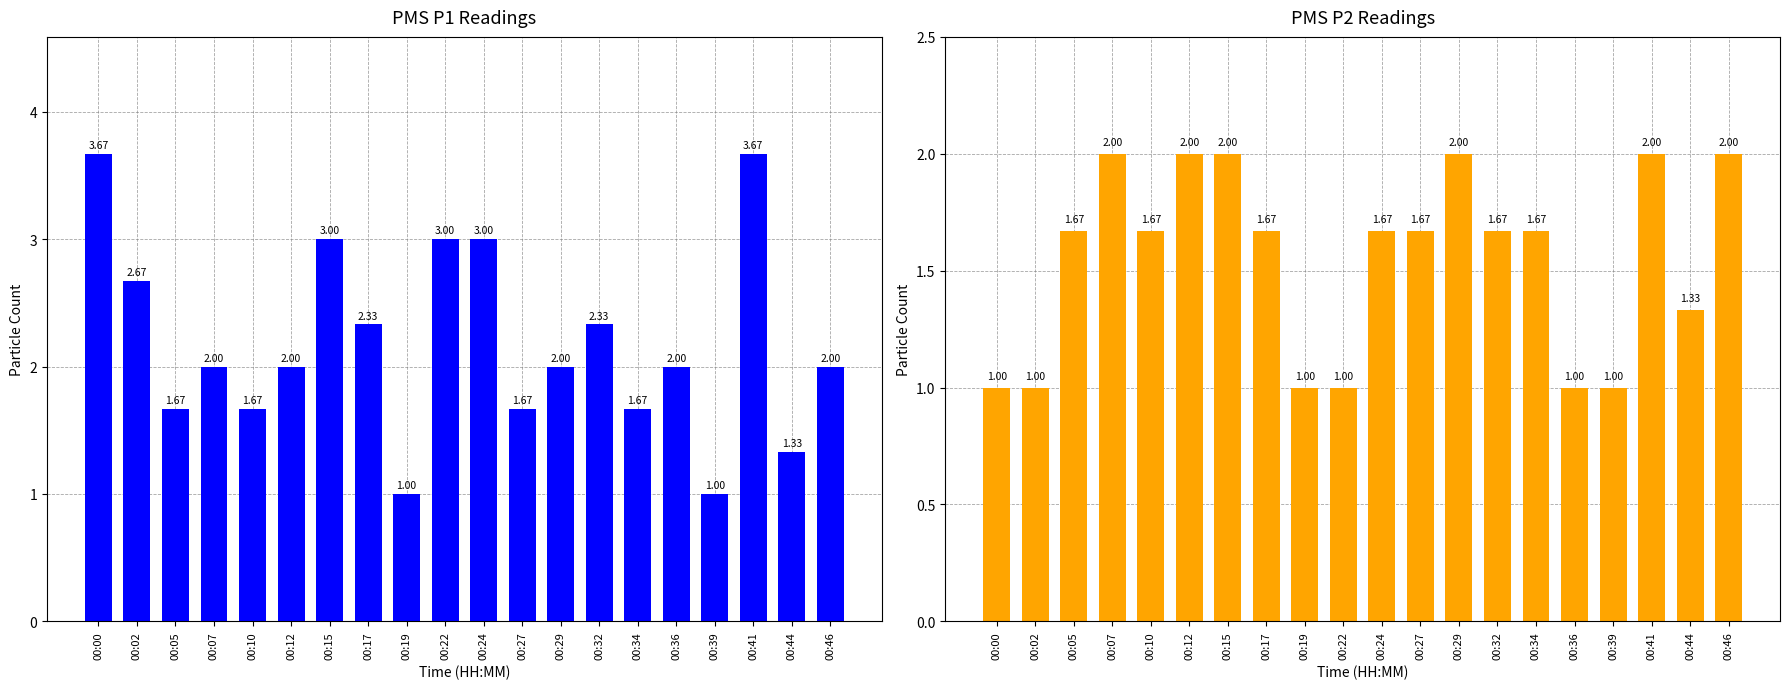

What is the value of the PMS_P1 bar at the 4th from the left?

2.0